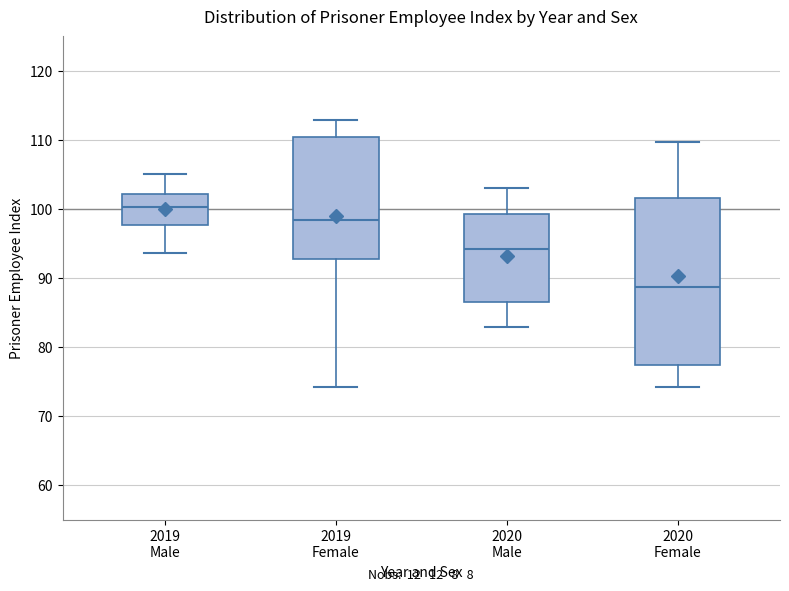

Reading left to right, transcribe this box plot: for each box, give where its median line is, the range the box spans, and where its two whiskers end, as read against the y-axis. The values are not printed on the chart, so give them approximately, as read against the axis.

2019 Male: median 100, box 98 to 102, whiskers 94 to 105
2019 Female: median 98, box 93 to 111, whiskers 74 to 113
2020 Male: median 94, box 87 to 99, whiskers 83 to 103
2020 Female: median 89, box 77 to 102, whiskers 74 to 110